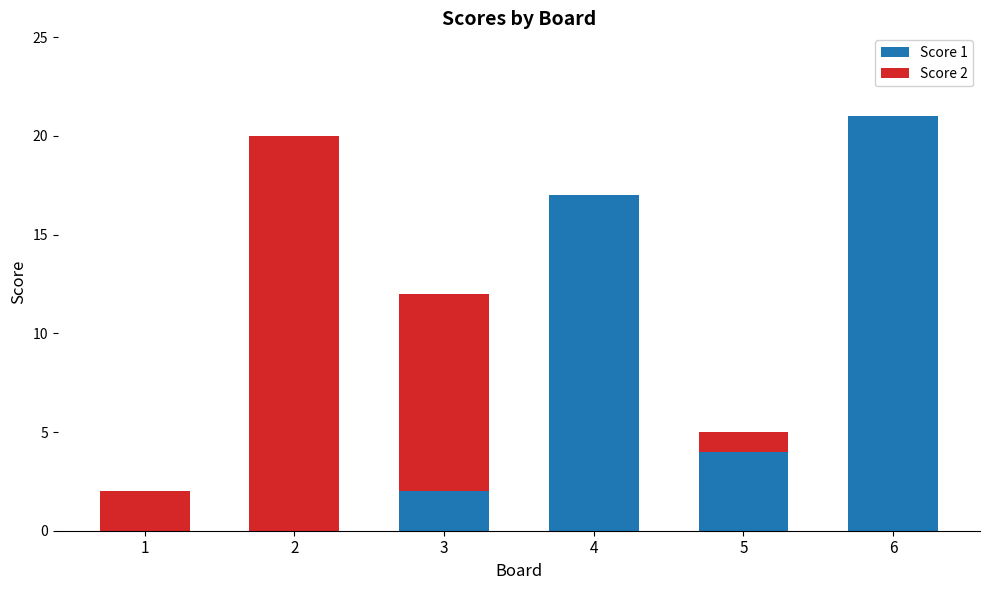

The value of Score 1 at 2 is 0. True or false?

True